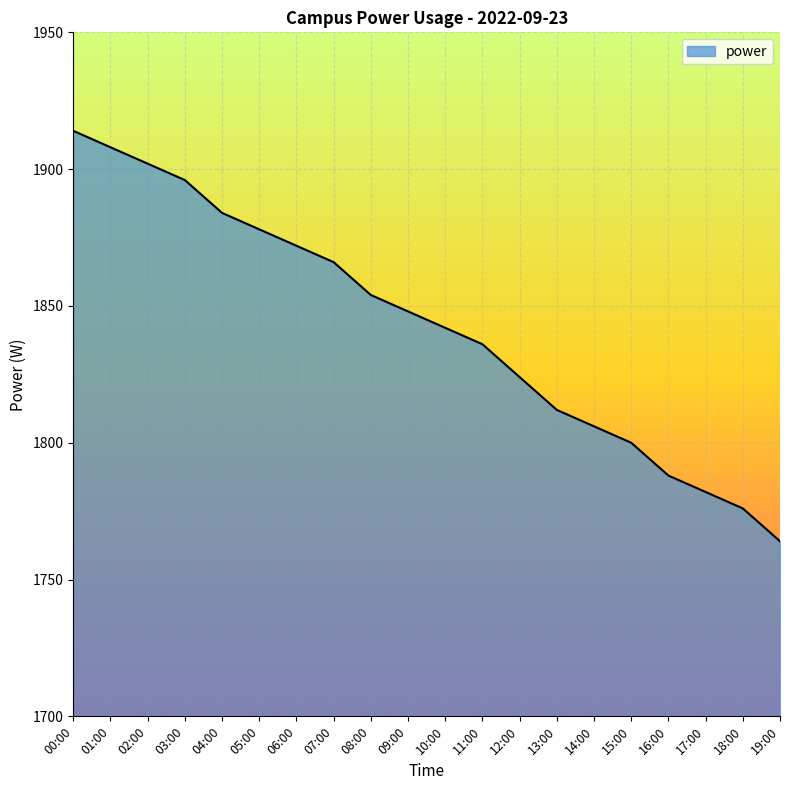

The chart shows a value of 1884 at 04:00. True or false?

True